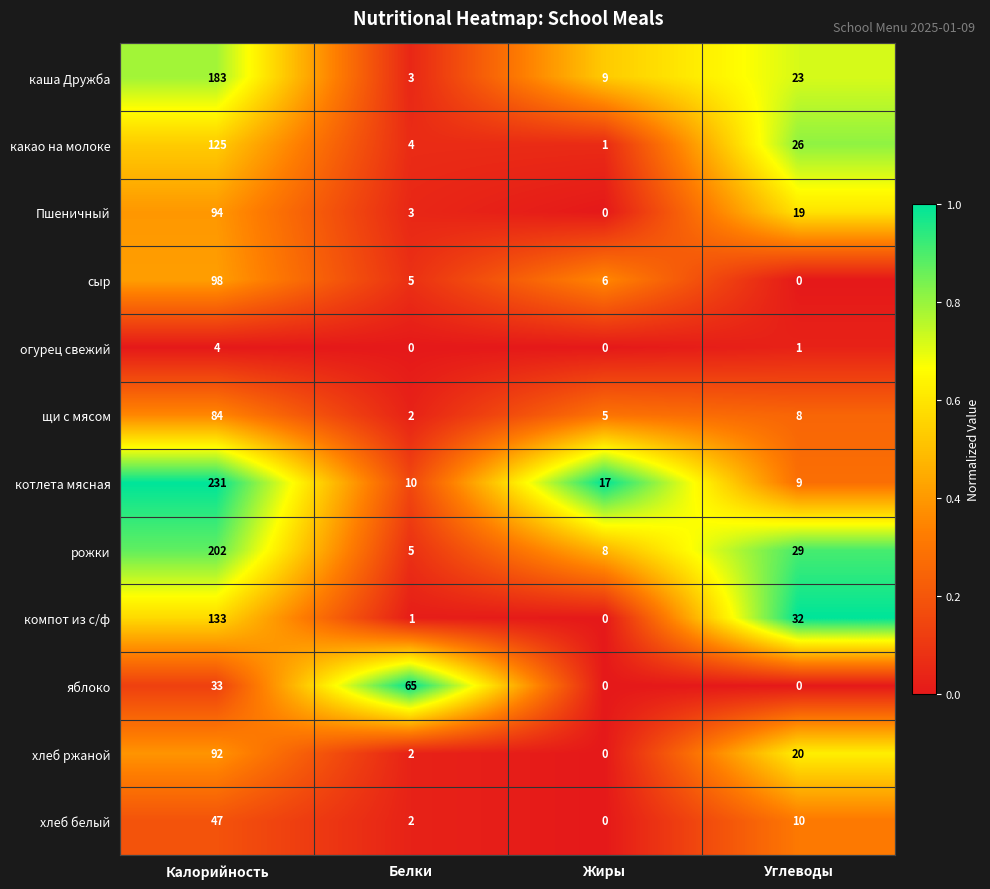

How many series are shown in this chart?

12